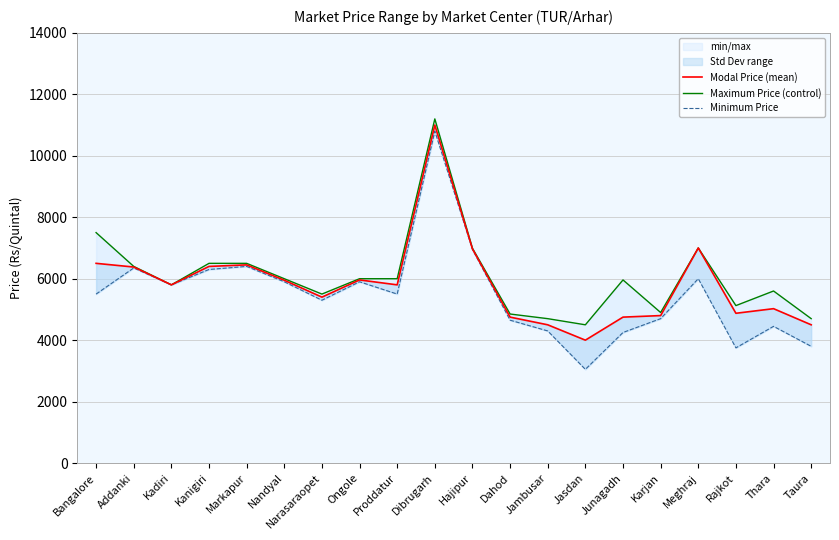

What is the average value of the Maximum Price (control) series?

6086